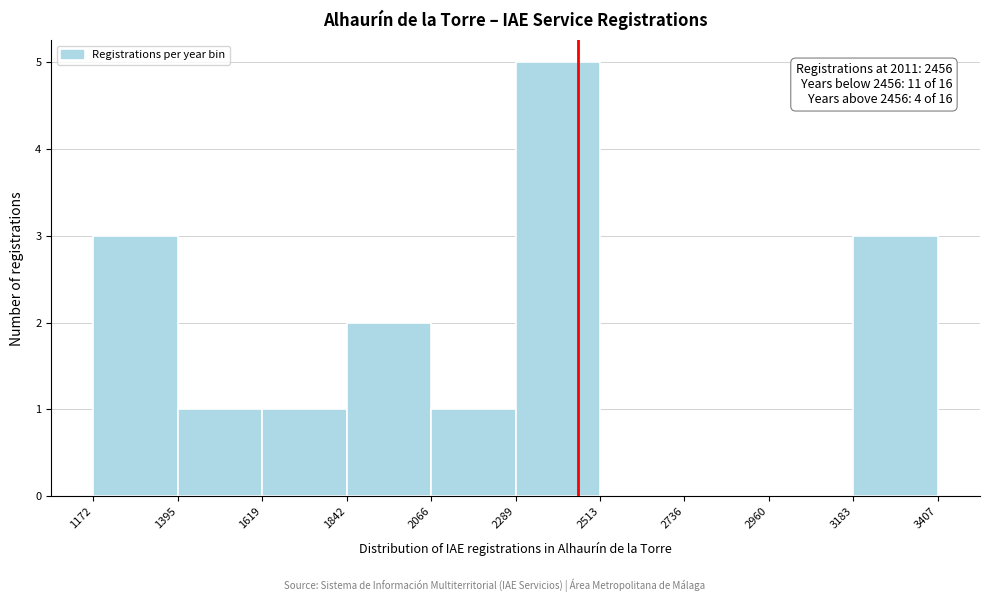

Over which range of the x-axis is the bar tallest?

2289 to 2513